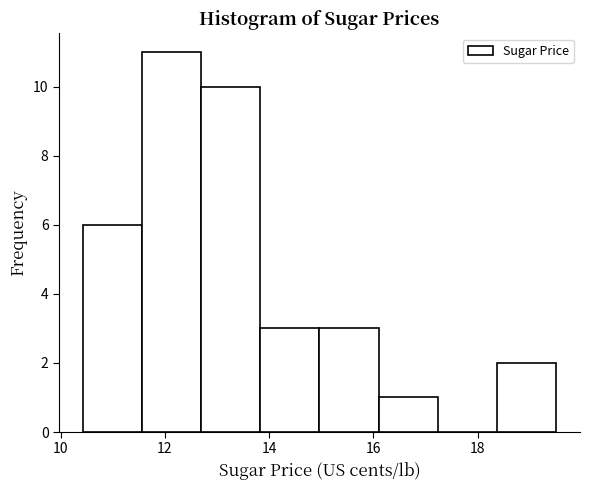

Reading left to right, transcribe this chart: for each bar, give the range it covers on the x-axis and its height. Neither the bar edges nor the heights are printed on the chart, so give them approximately, as read against the axes.

10.4 to 11.6: 6
11.6 to 12.6: 11
12.6 to 13.8: 10
13.8 to 15.0: 3
15.0 to 16.2: 3
16.2 to 17.2: 1
17.2 to 18.4: 0
18.4 to 19.6: 2